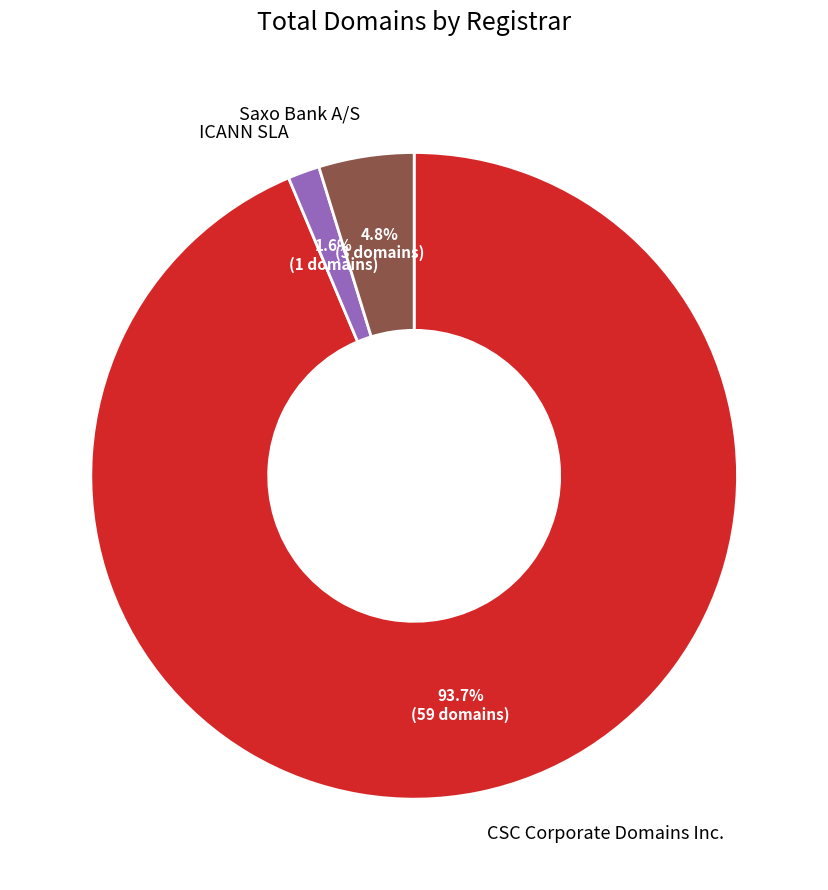

Is there a majority slice in this chart?

Yes